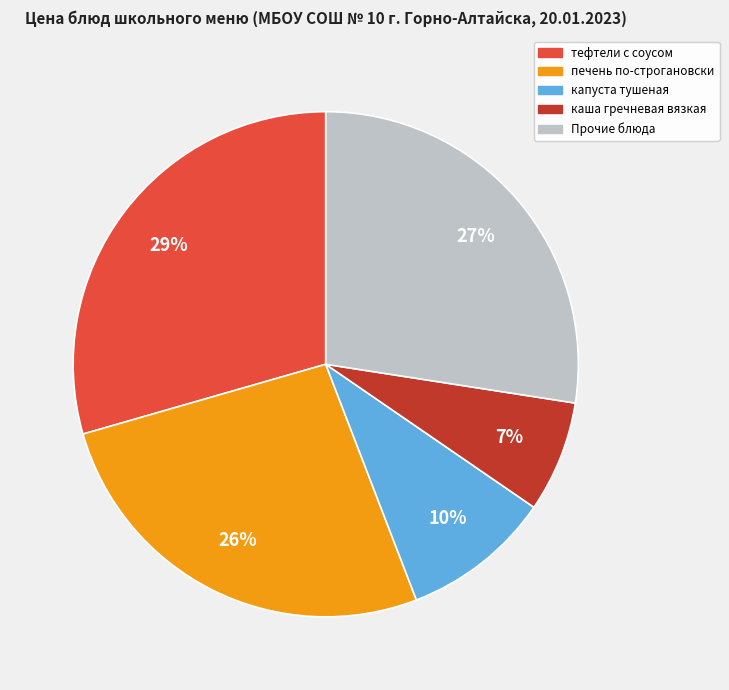

Does any single category account for the majority?

No